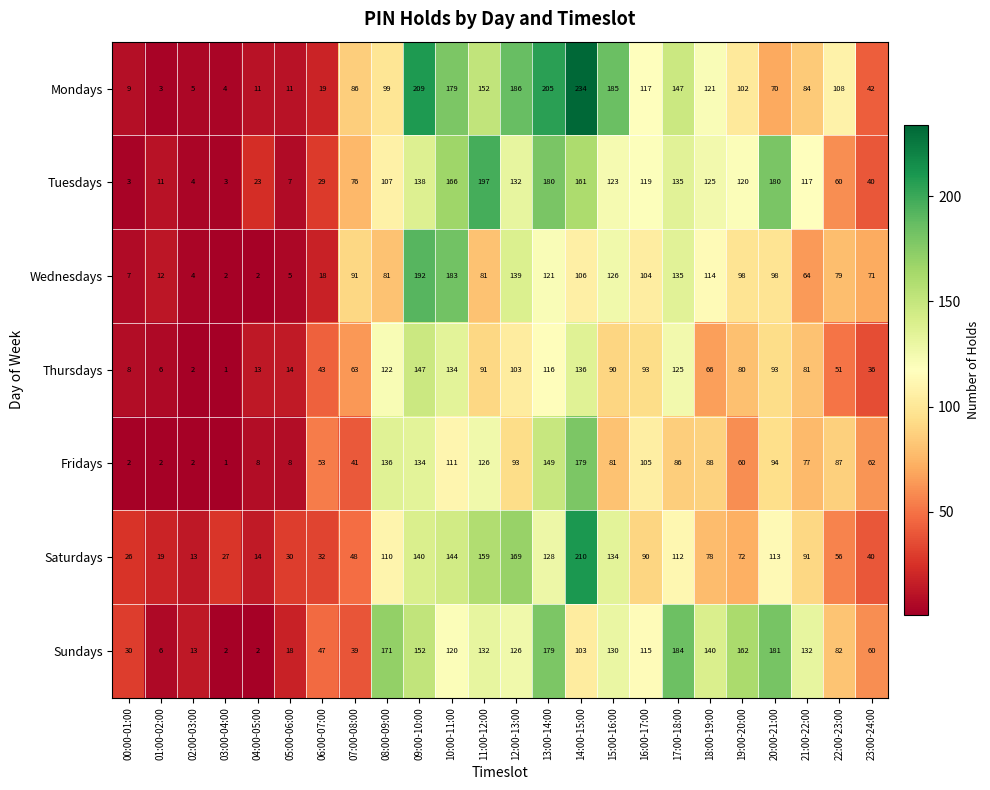

Which series has the widest spread of values?

Mondays